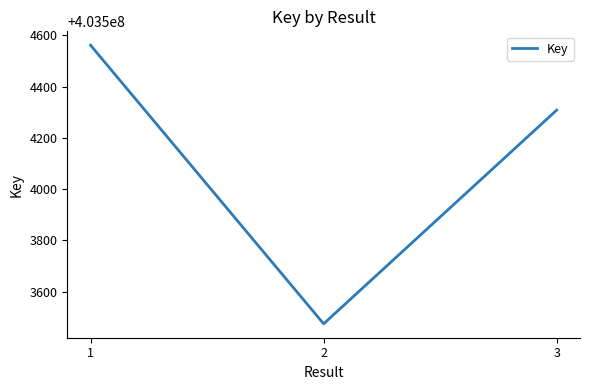

What is the average value?

403504114